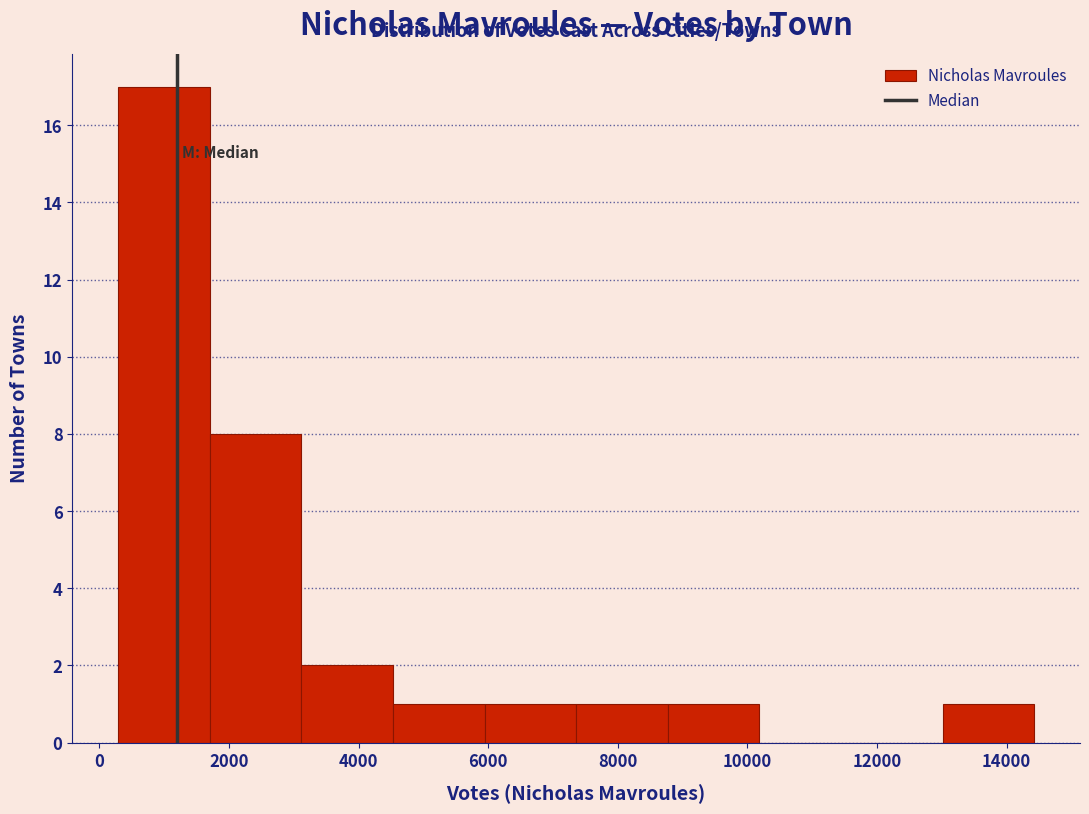

Over which range of the x-axis is the bar tallest?

200 to 1800